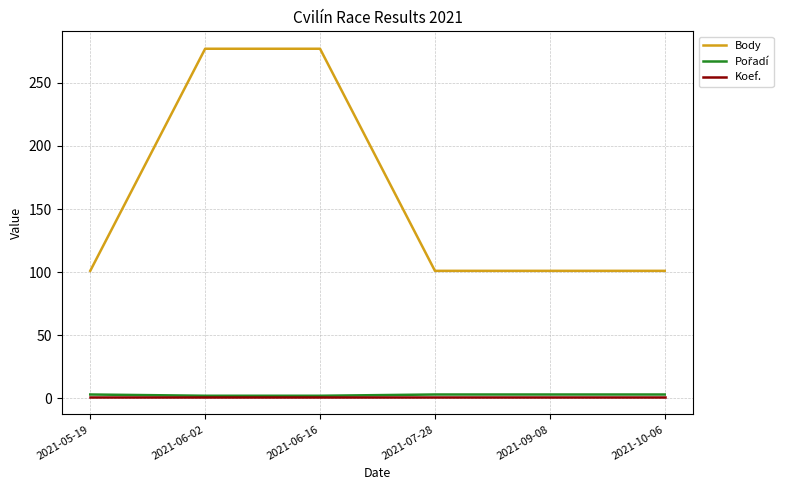

Does the chart display data point markers on the line(s)?

No